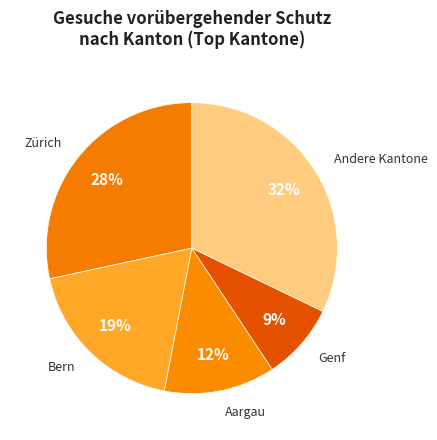

How many slices are in this pie chart?

5